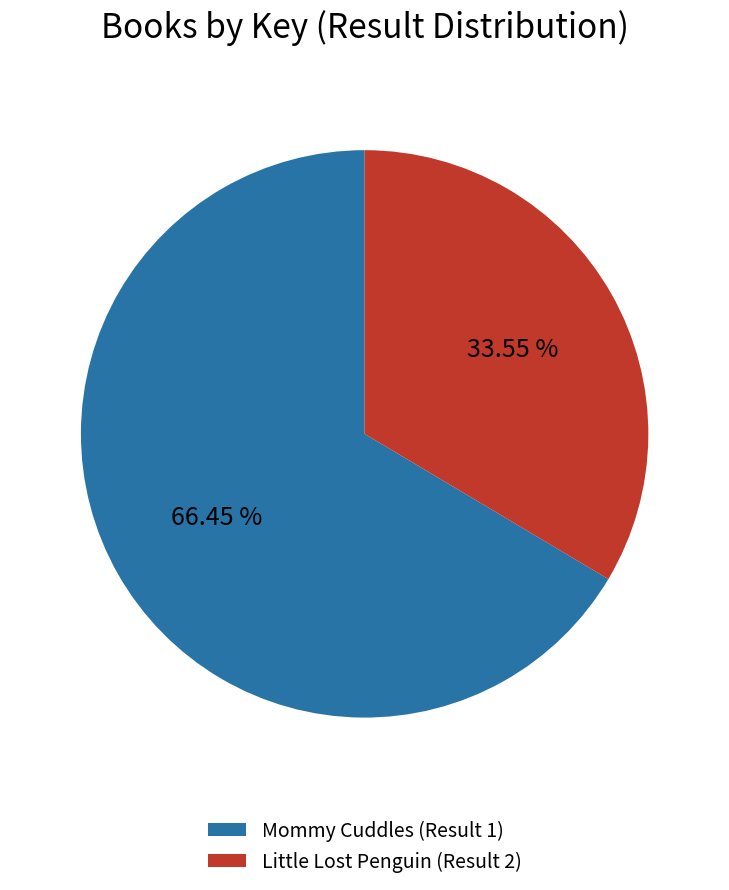

The Little Lost Penguin (Result 2) slice represents 34% of the pie. True or false?

True